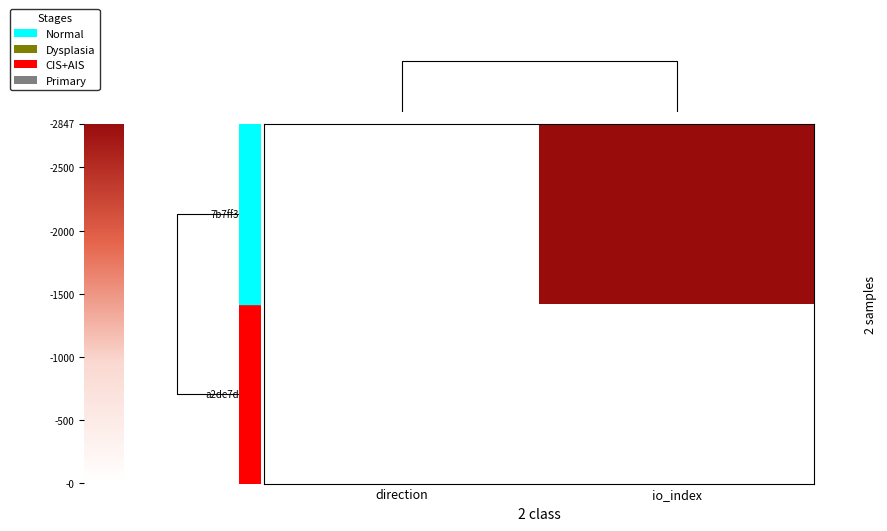

List the series in order of their overall mean, highest first.

7b7ff3e9…, a2de7da0…